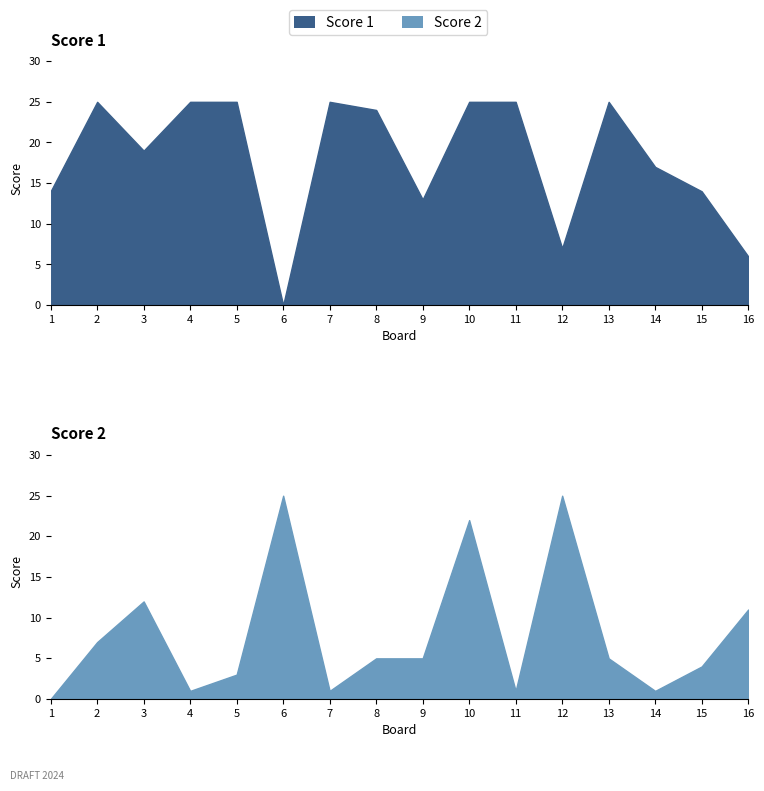

The value of Score 2 at 5 is 4. True or false?

False